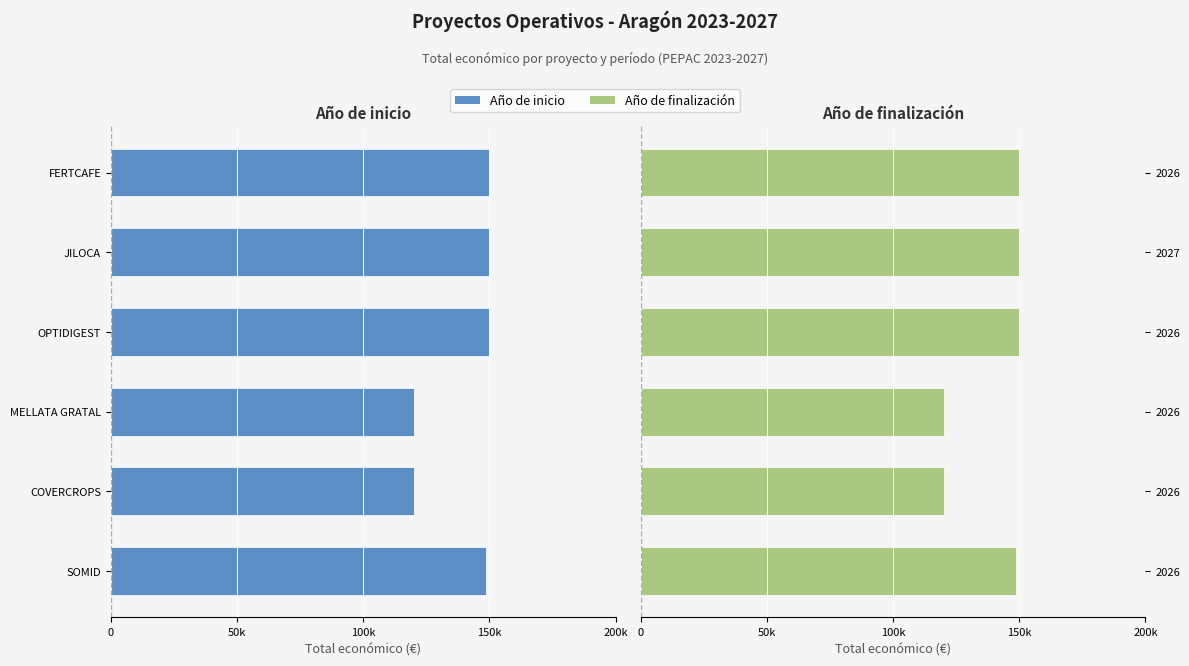

How many data points does each series have?

6